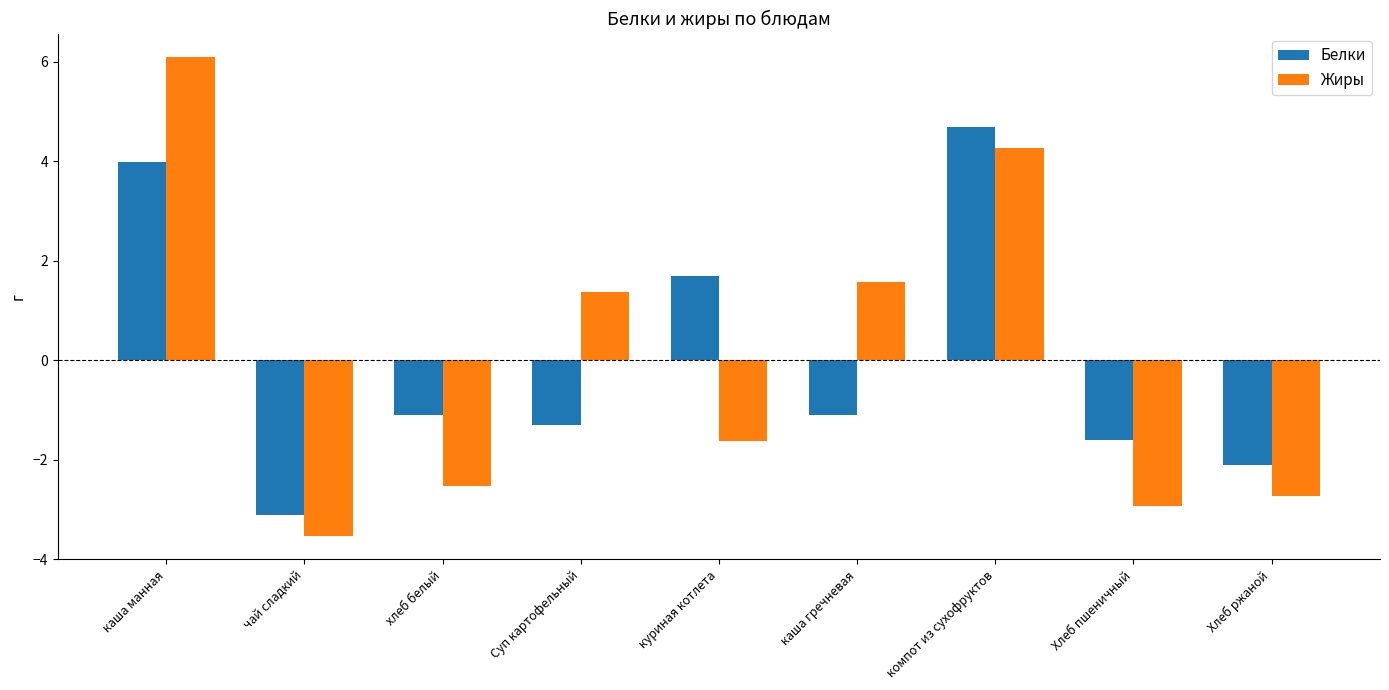

At каша гречневая, list the series in order from smallest to largest.

Белки, Жиры